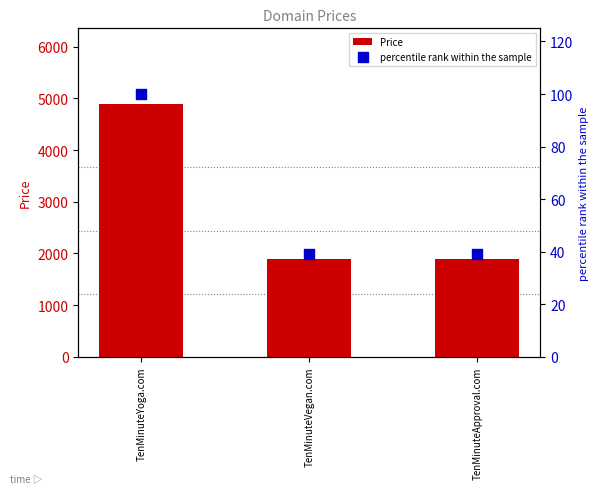

At which category is the sum across all series the highest?

TenMinuteYoga.com